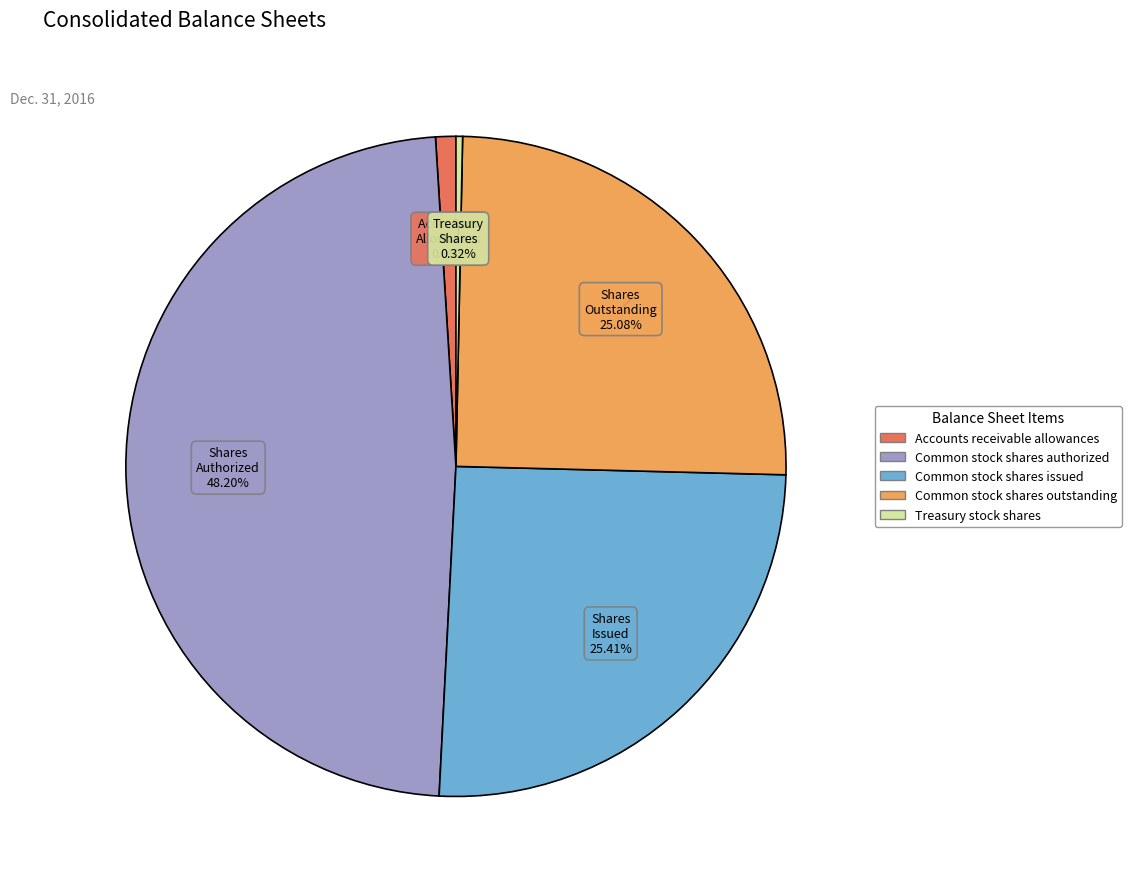

How many segments does this pie chart have?

5